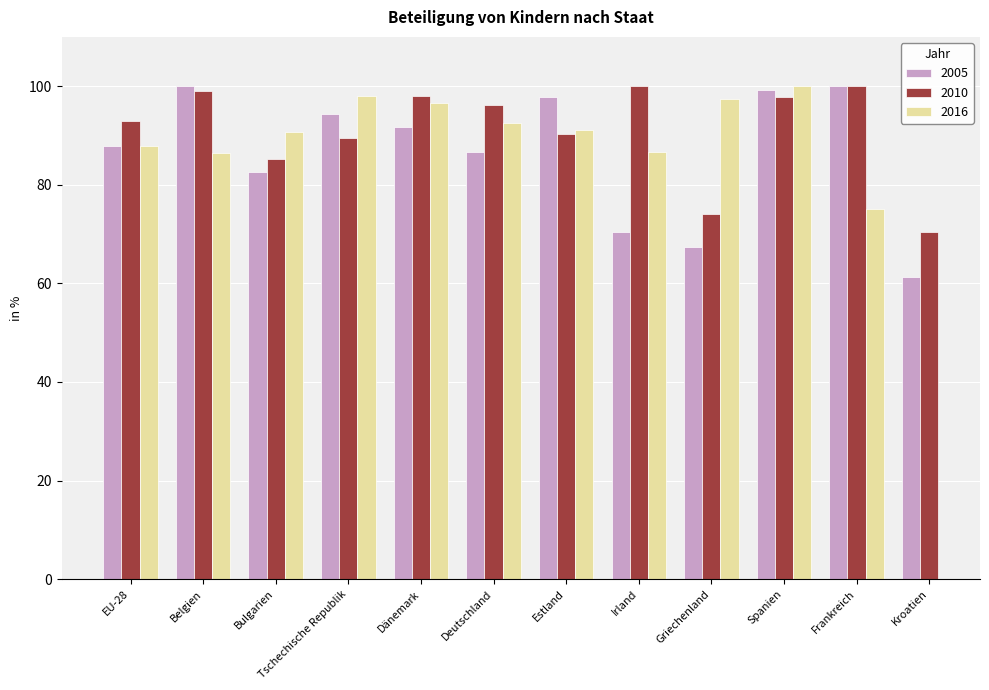

What is the spread (max minus min) of values at Deutschland?

9.6